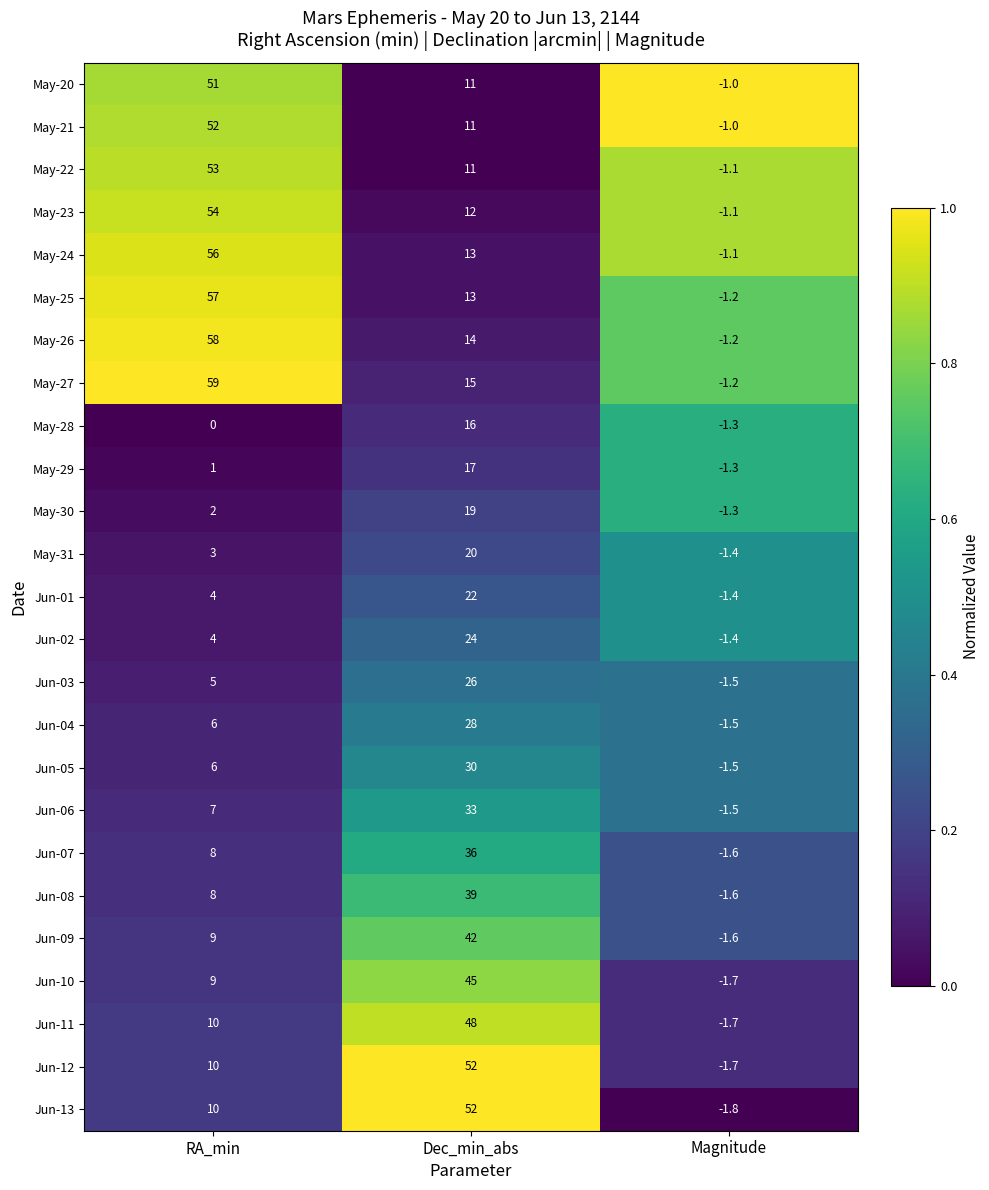

Which series has the largest total across all categories?

May-27